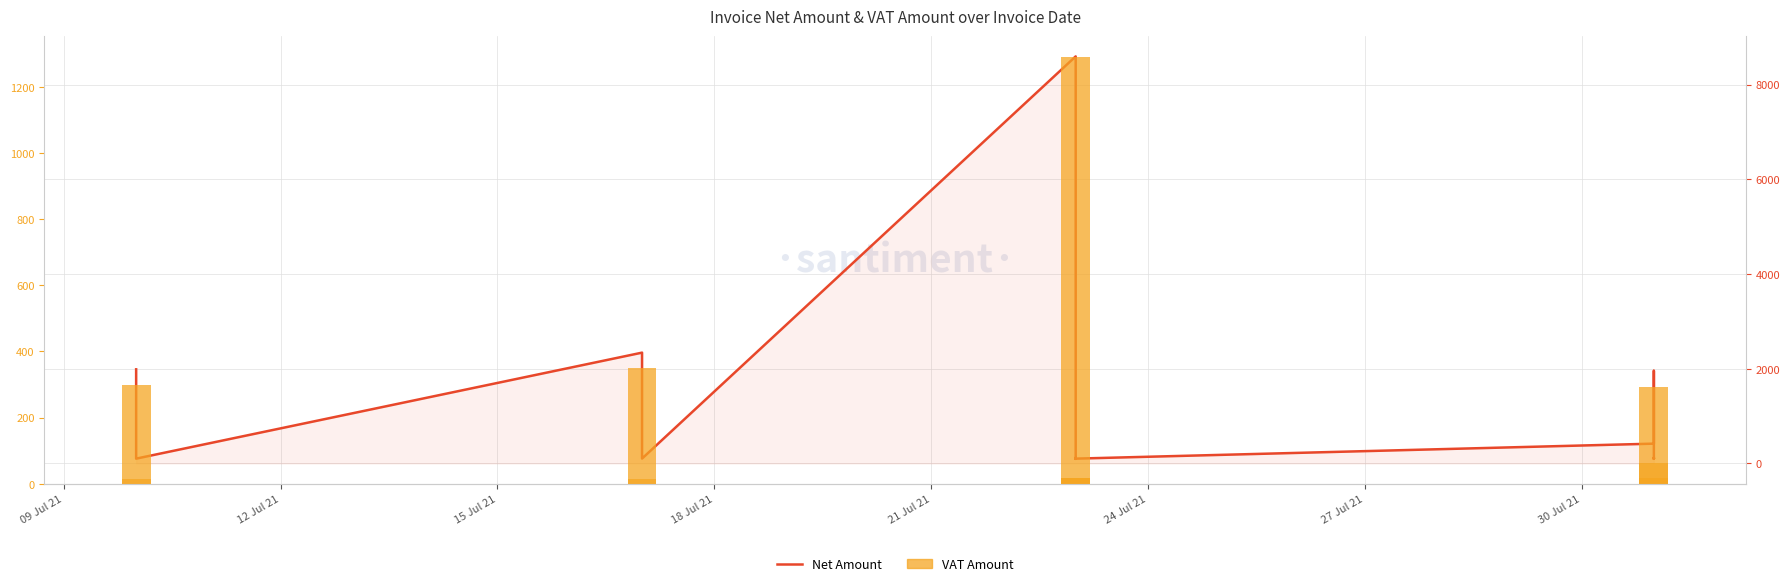

Rank the series by their average value, from lowest to highest.

VAT Amount, Net Amount